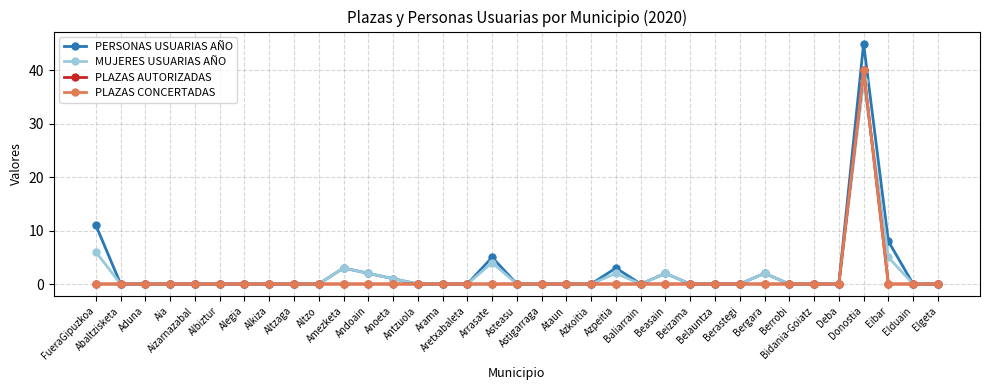

Rank the series by their maximum value, from lowest to highest.

MUJERES USUARIAS AÑO, PLAZAS AUTORIZADAS, PLAZAS CONCERTADAS, PERSONAS USUARIAS AÑO